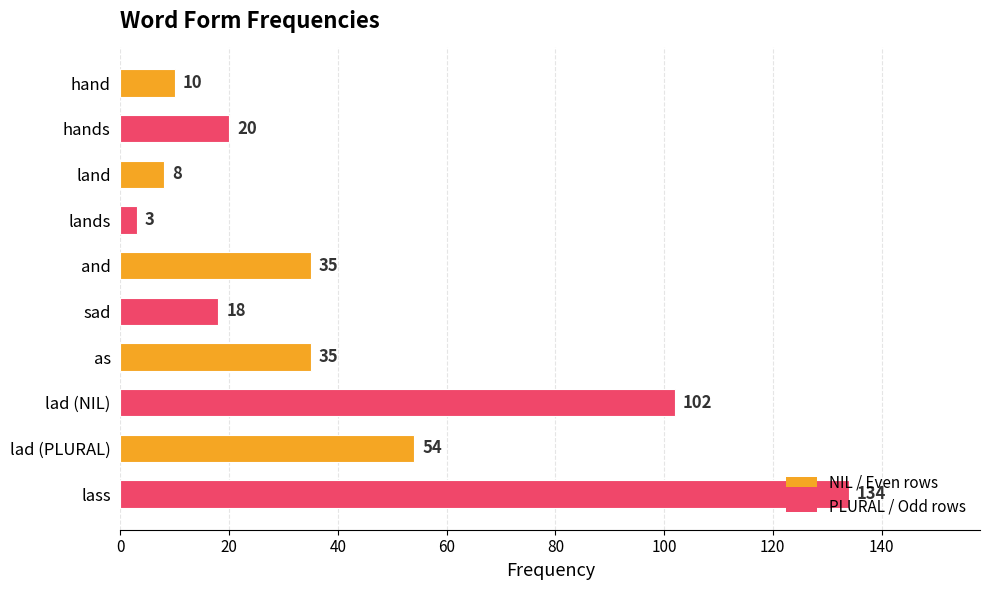

How many data points are less than 35?

5